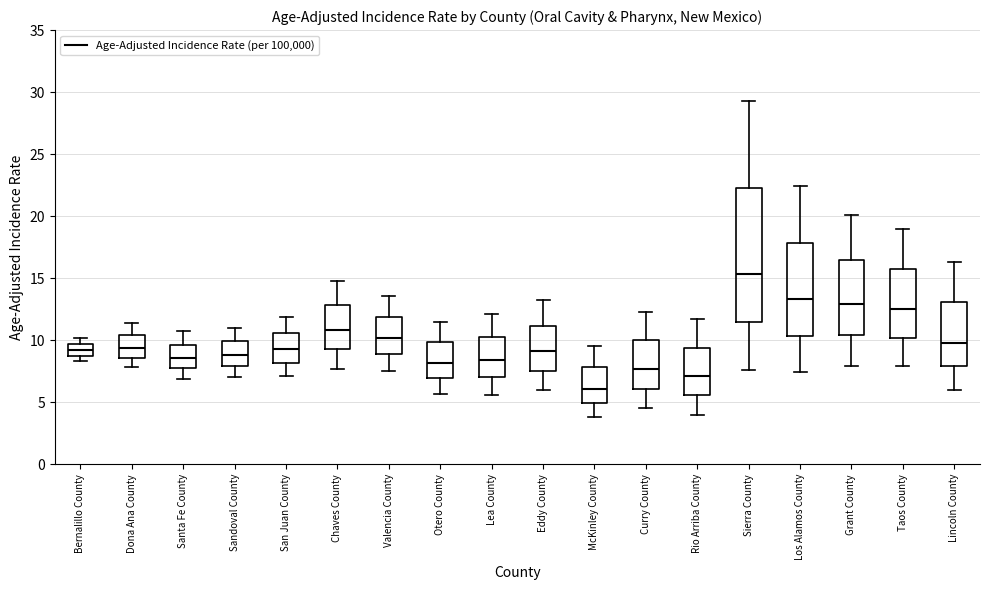

Reading left to right, transcribe this box plot: for each box, give where its median line is, the range the box spans, and where its two whiskers end, as read against the y-axis. The values are not printed on the chart, so give them approximately, as read against the axis.

Bernalillo County: median 9.0 (inside the box), box 9.0 to 9.5, whiskers 8.5 to 10.0
Dona Ana County: median 9.5, box 8.5 to 10.5, whiskers 8.0 to 11.5
Santa Fe County: median 8.5, box 8.0 to 9.5, whiskers 7.0 to 10.5
Sandoval County: median 9.0, box 8.0 to 10.0, whiskers 7.0 to 11.0
San Juan County: median 9.5, box 8.0 to 10.5, whiskers 7.0 to 12.0
Chaves County: median 11.0, box 9.5 to 13.0, whiskers 7.5 to 15.0
Valencia County: median 10.0, box 9.0 to 12.0, whiskers 7.5 to 13.5
Otero County: median 8.0, box 7.0 to 10.0, whiskers 5.5 to 11.5
Lea County: median 8.5, box 7.0 to 10.5, whiskers 5.5 to 12.0
Eddy County: median 9.0, box 7.5 to 11.0, whiskers 6.0 to 13.0
McKinley County: median 6.0, box 5.0 to 8.0, whiskers 4.0 to 9.5
Curry County: median 7.5, box 6.0 to 10.0, whiskers 4.5 to 12.5
Rio Arriba County: median 7.0, box 5.5 to 9.5, whiskers 4.0 to 11.5
Sierra County: median 15.5, box 11.5 to 22.5, whiskers 7.5 to 29.5
Los Alamos County: median 13.5, box 10.5 to 18.0, whiskers 7.5 to 22.5
Grant County: median 13.0, box 10.5 to 16.5, whiskers 8.0 to 20.0
Taos County: median 12.5, box 10.0 to 16.0, whiskers 8.0 to 19.0
Lincoln County: median 10.0, box 8.0 to 13.0, whiskers 6.0 to 16.5